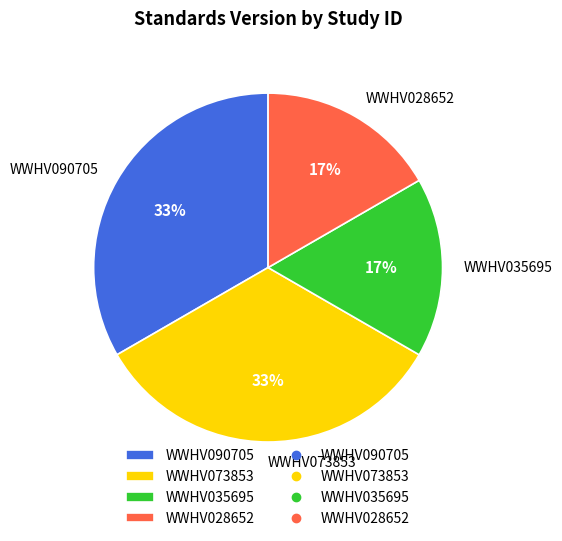

The WWHV073853 slice represents 26% of the pie. True or false?

False